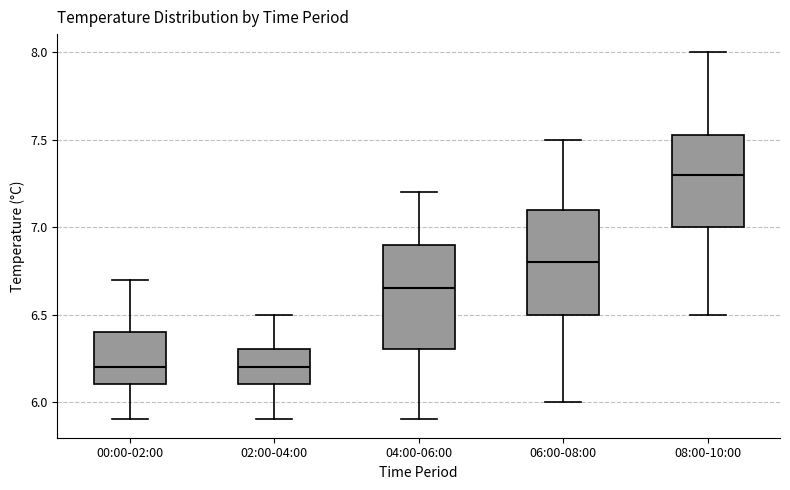

Which box has the highest median line?

08:00-10:00